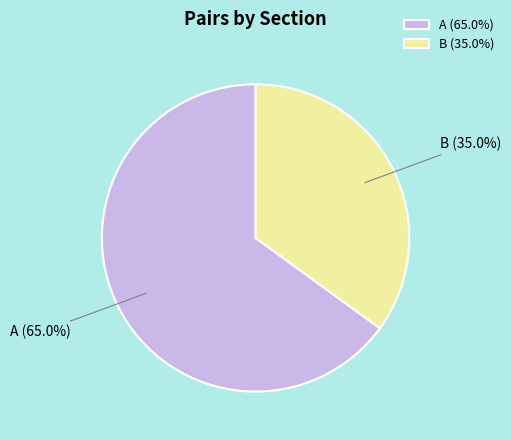

To the nearest percent, what is the average slice percentage?

50%